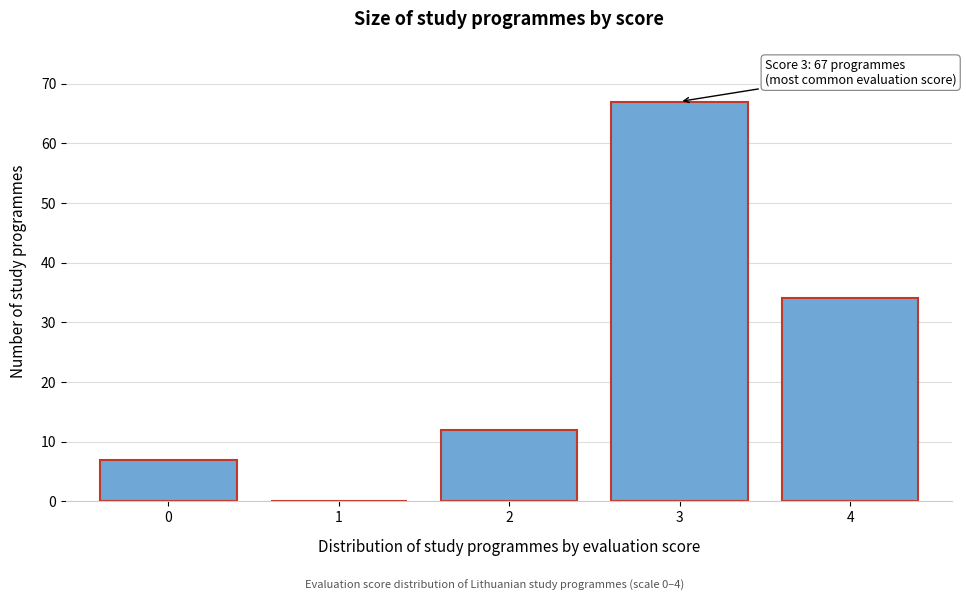

Reading right to left, list all the values displayed in this chart.

4=34	3=67	2=12	1=0	0=7